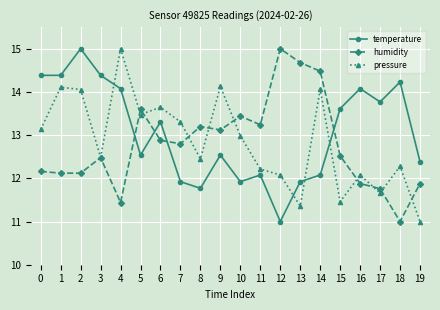

List the series in order of their overall mean, lowest first.

humidity, pressure, temperature